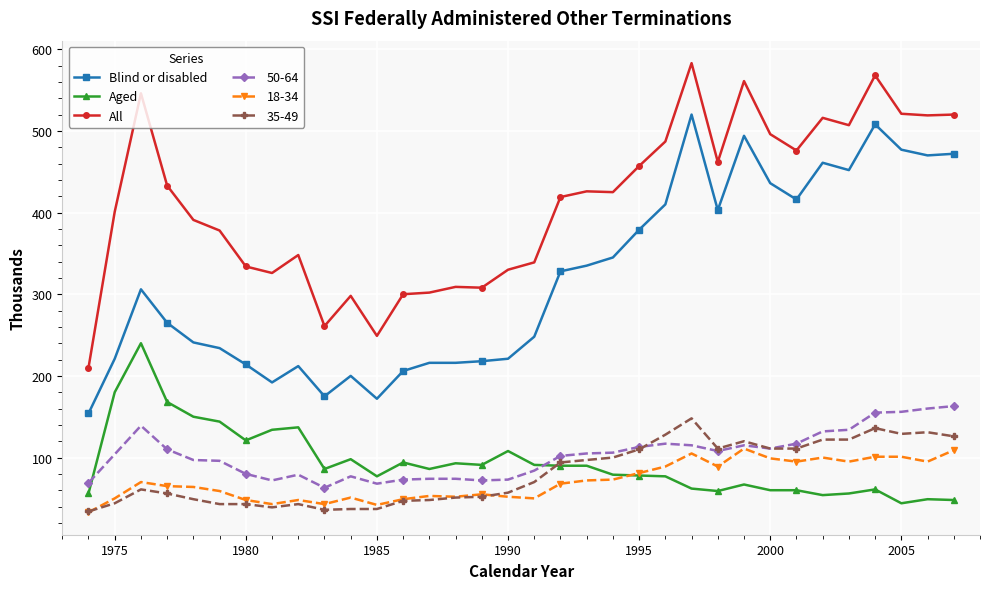

What is the minimum value for 18-34?

33